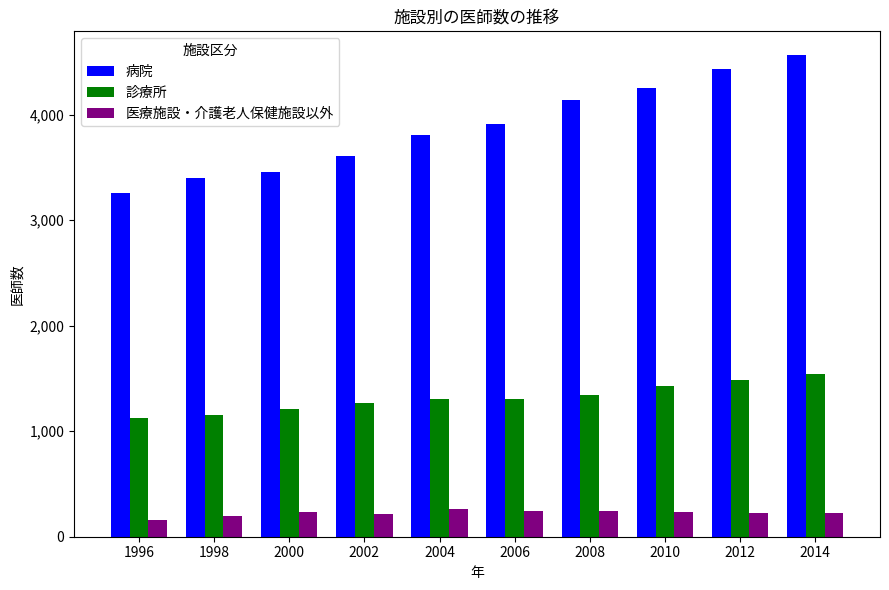

Where does the 医療施設・介護老人保健施設以外 series first go above 231?

2000